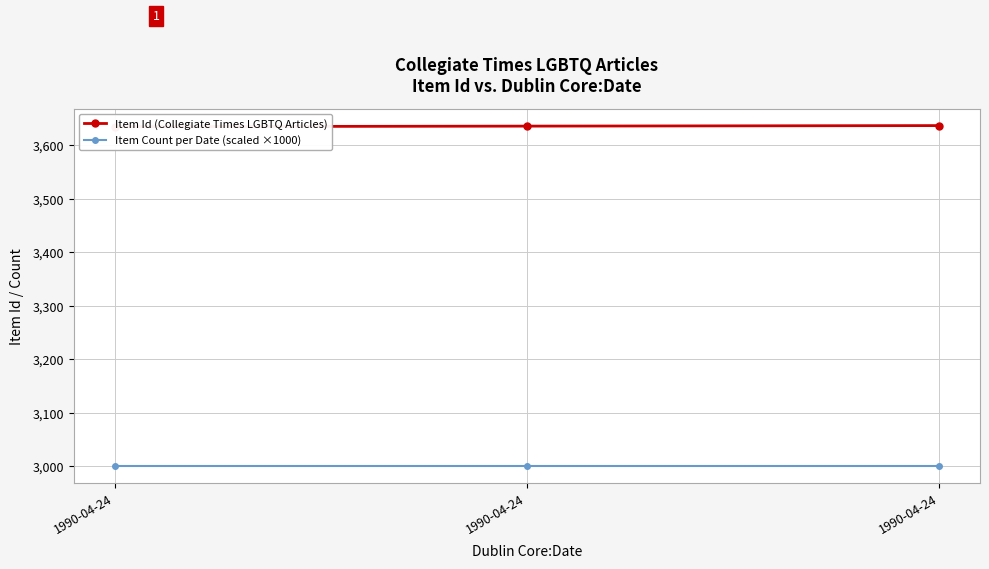

What is the difference between the Item Id (Collegiate Times LGBTQ Articles) values at 1990-04-24 and 1990-04-24?

1